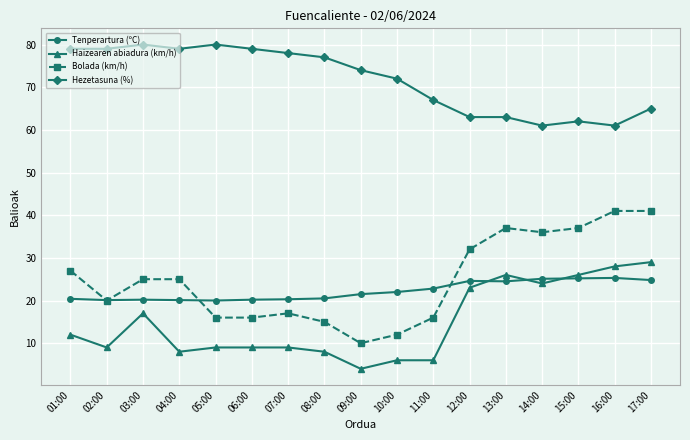

What is the value of the Bolada (km/h) point at the 9th from the left?

10.0